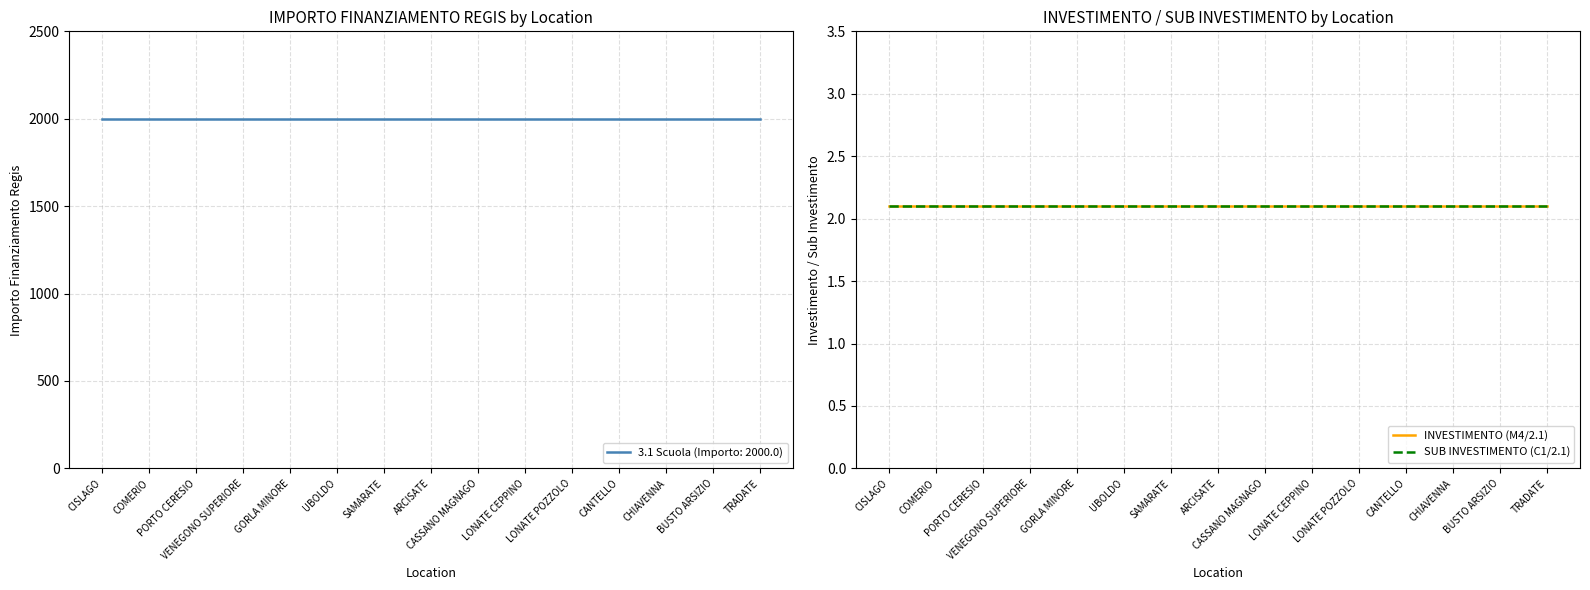

What position from the left is CISLAGO?

1